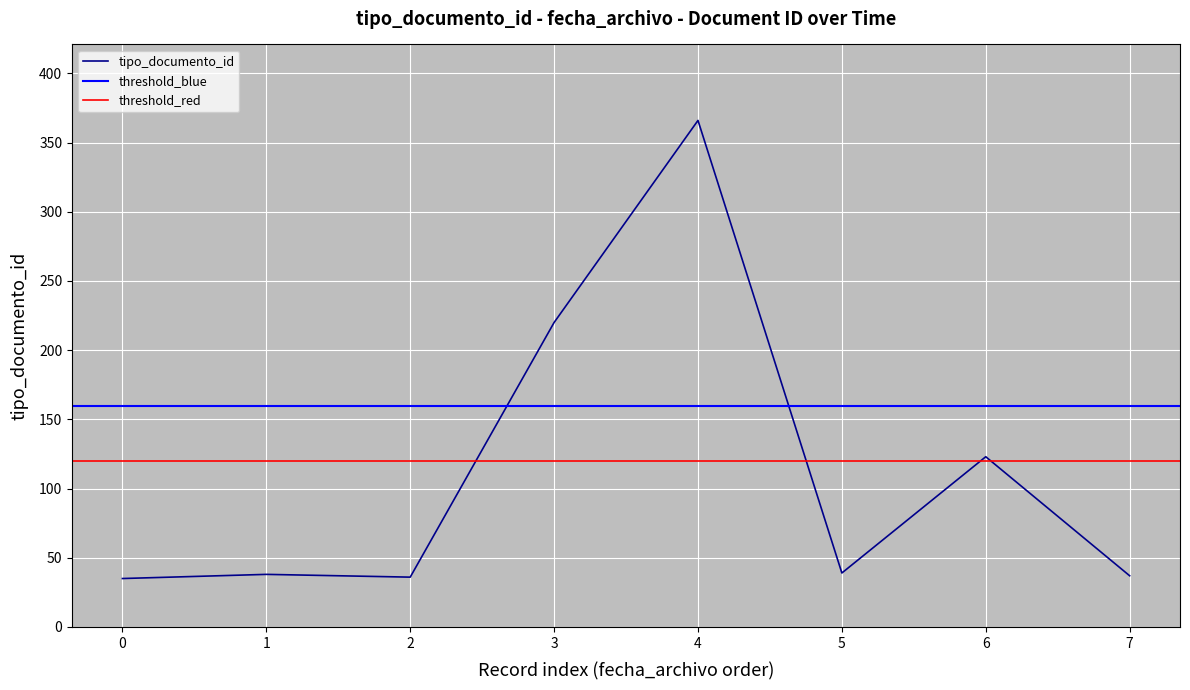

True or false: there are more than 1 points higher than both neighbors.

True